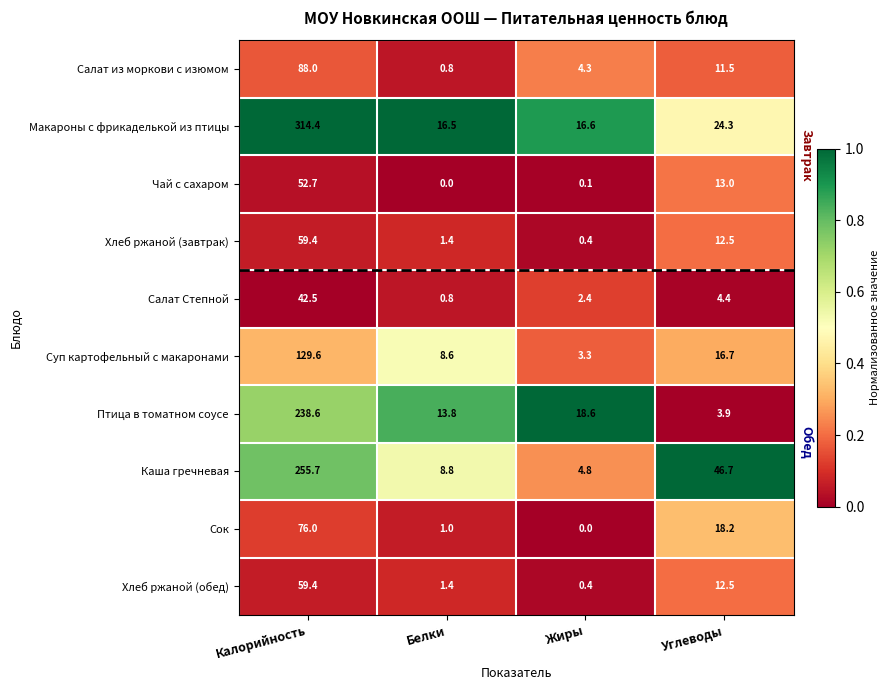

What value does the Чай с сахаром series have at Калорийность?

52.7